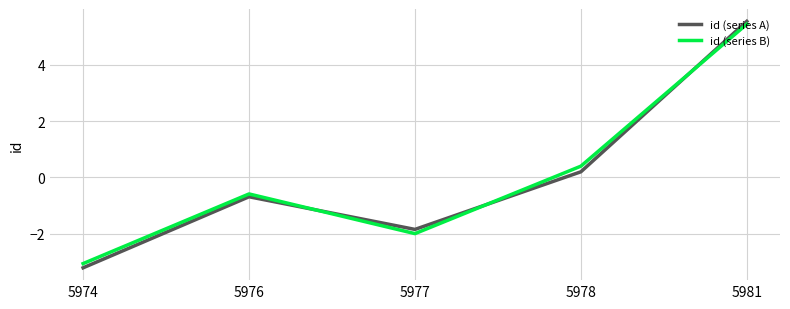

What is the difference between the id (series A) values at 5977 and 5976?

1.2